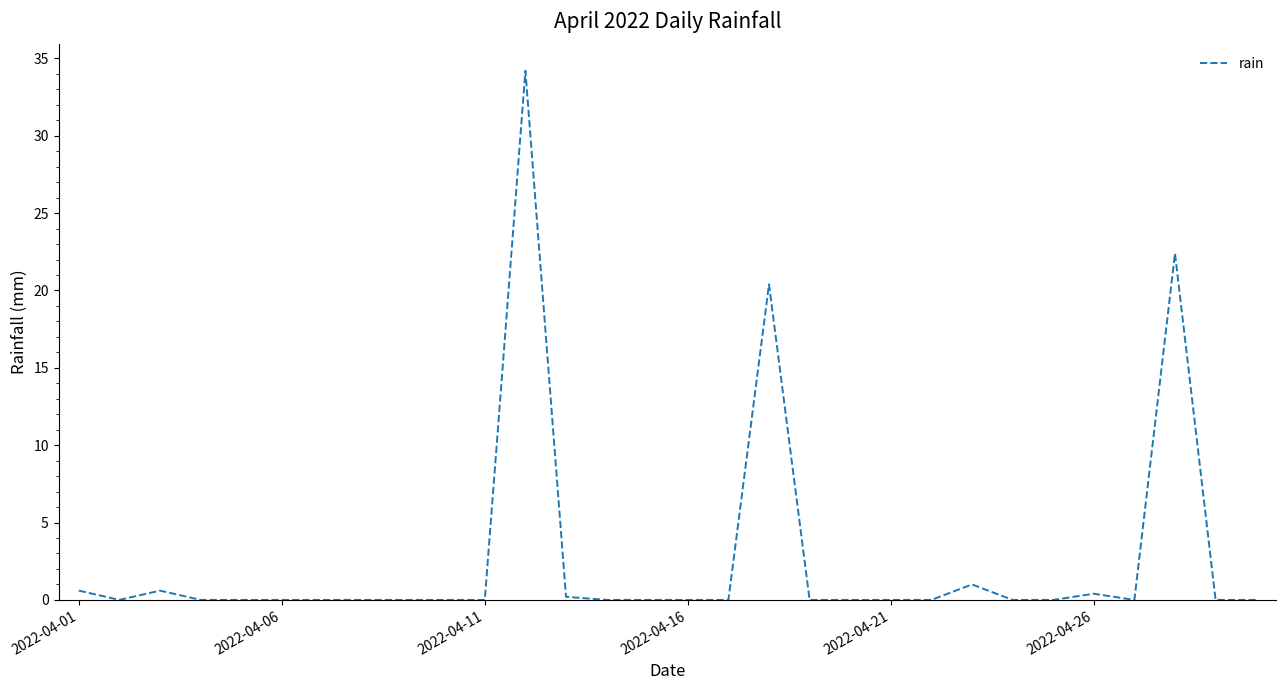

What is the greatest value displayed?

34.2